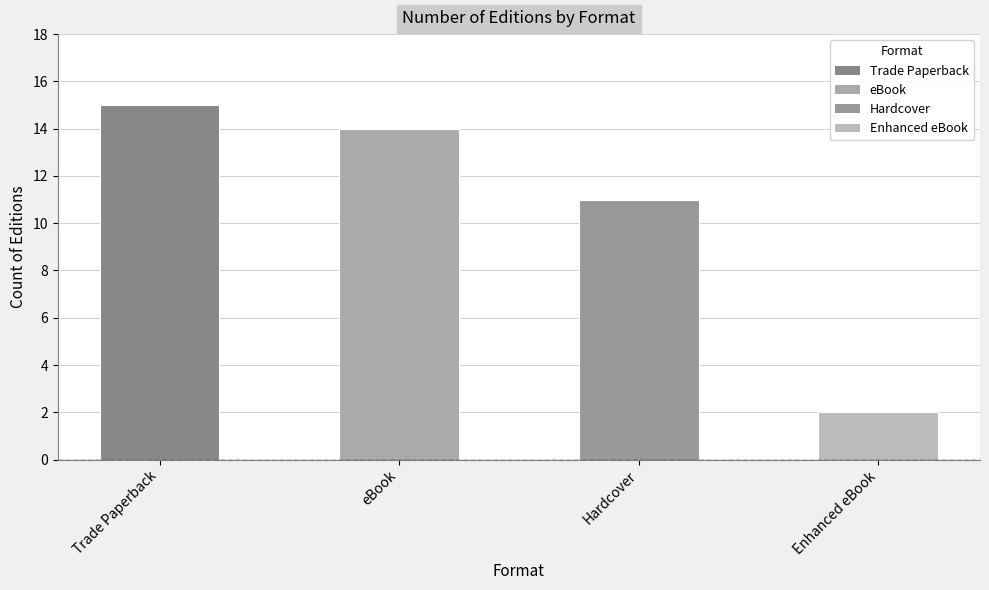

Is it true that the value at eBook is 14?

True